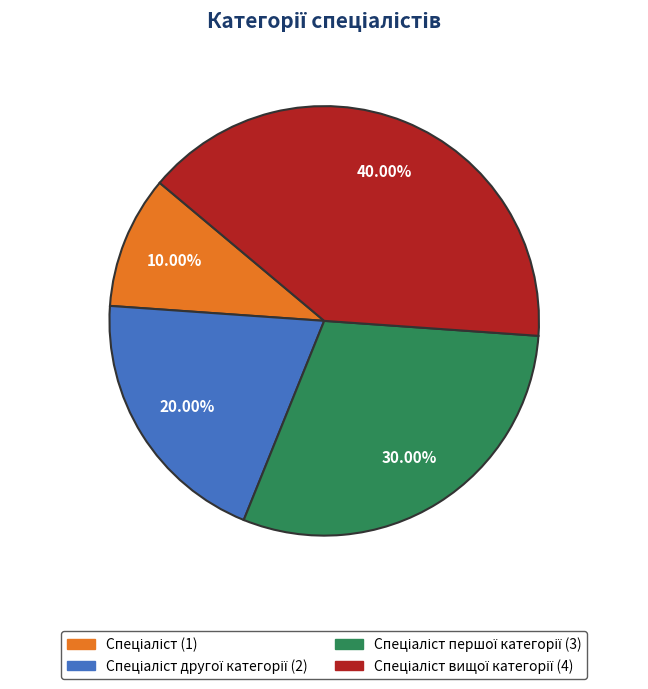

Is there any slice that represents more than half of the pie?

No